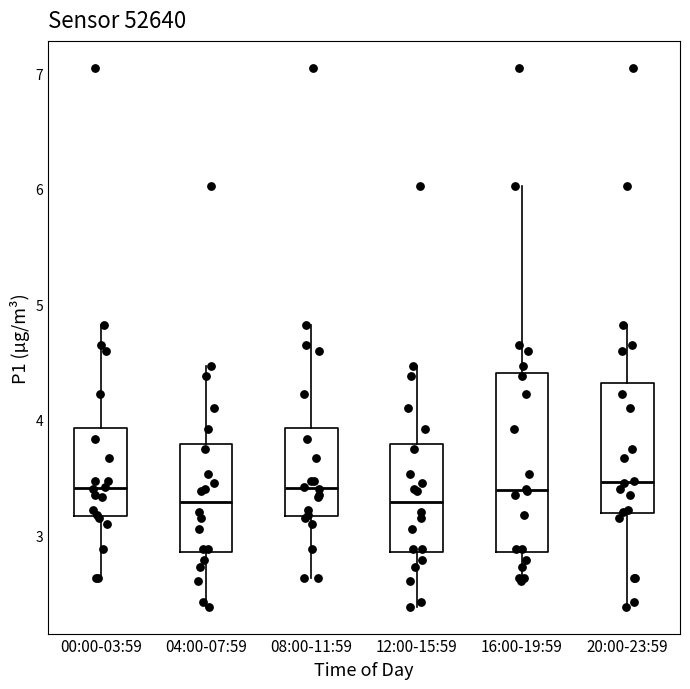

Reading left to right, transcribe this box plot: for each box, give where its median line is, the range the box spans, and where its two whiskers end, as read against the y-axis. The values are not printed on the chart, so give them approximately, as read against the axis.

00:00-03:59: median 3.4, box 3.2 to 3.9, whiskers 2.6 to 4.8
04:00-07:59: median 3.3, box 2.9 to 3.8, whiskers 2.4 to 4.5
08:00-11:59: median 3.4, box 3.2 to 3.9, whiskers 2.6 to 4.8
12:00-15:59: median 3.3, box 2.9 to 3.8, whiskers 2.4 to 4.5
16:00-19:59: median 3.4, box 2.9 to 4.4, whiskers 2.6 to 6.0
20:00-23:59: median 3.5, box 3.2 to 4.3, whiskers 2.4 to 4.8